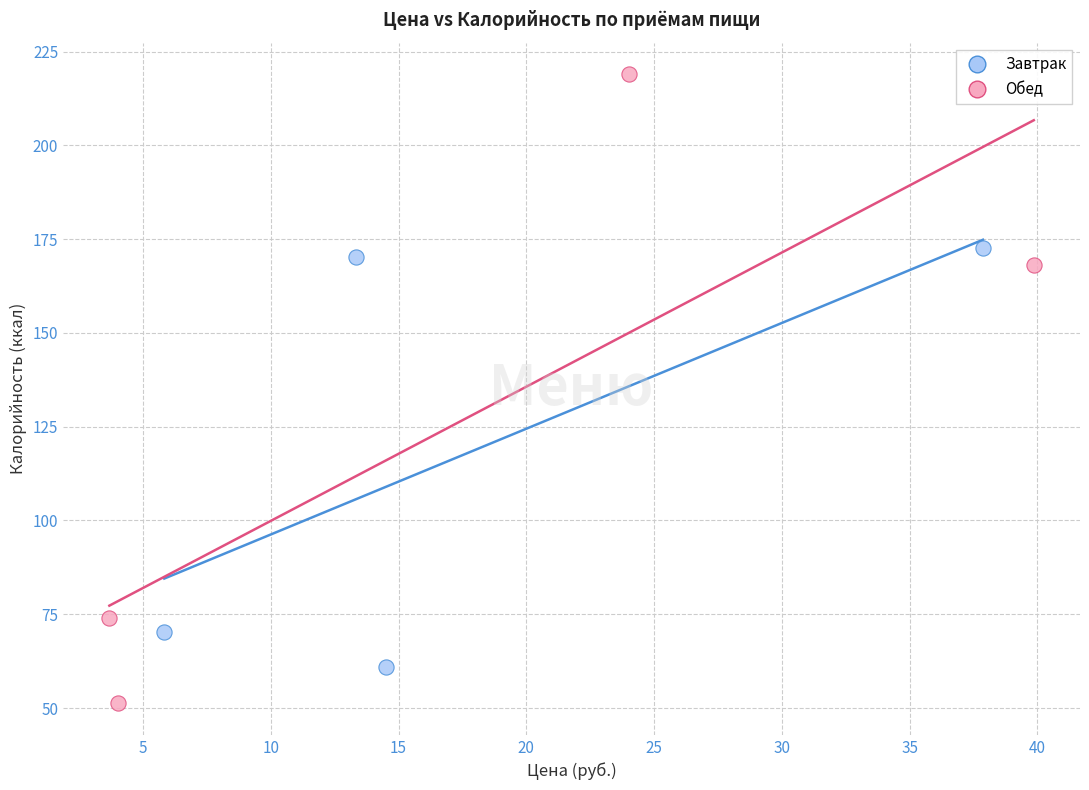

Which series has the largest Y range (max minus min)?

Обед